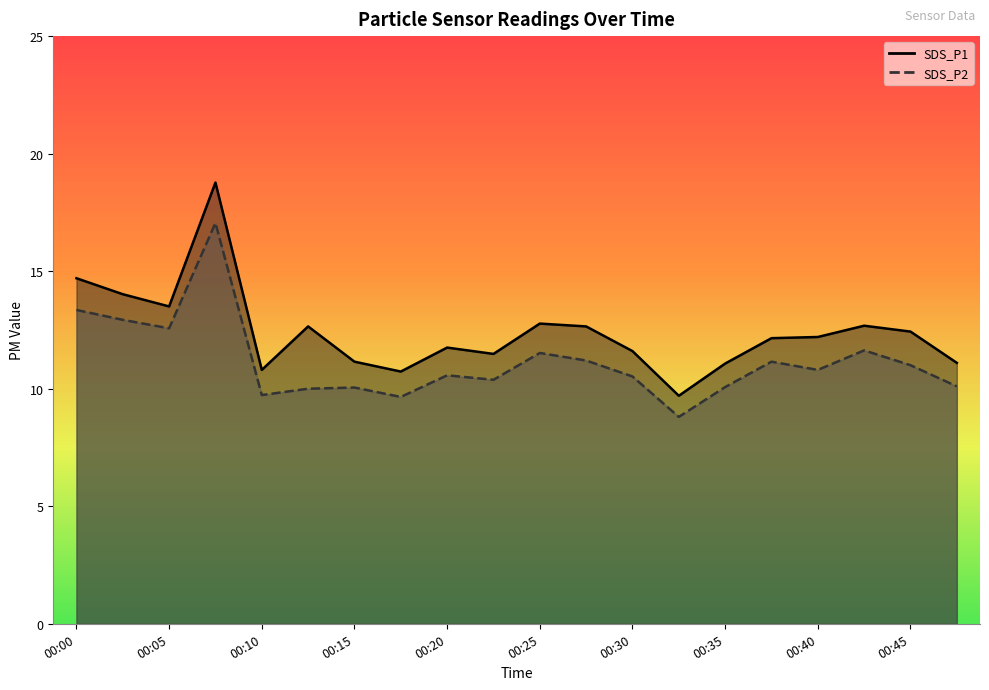

Which series has the widest spread of values?

SDS_P1